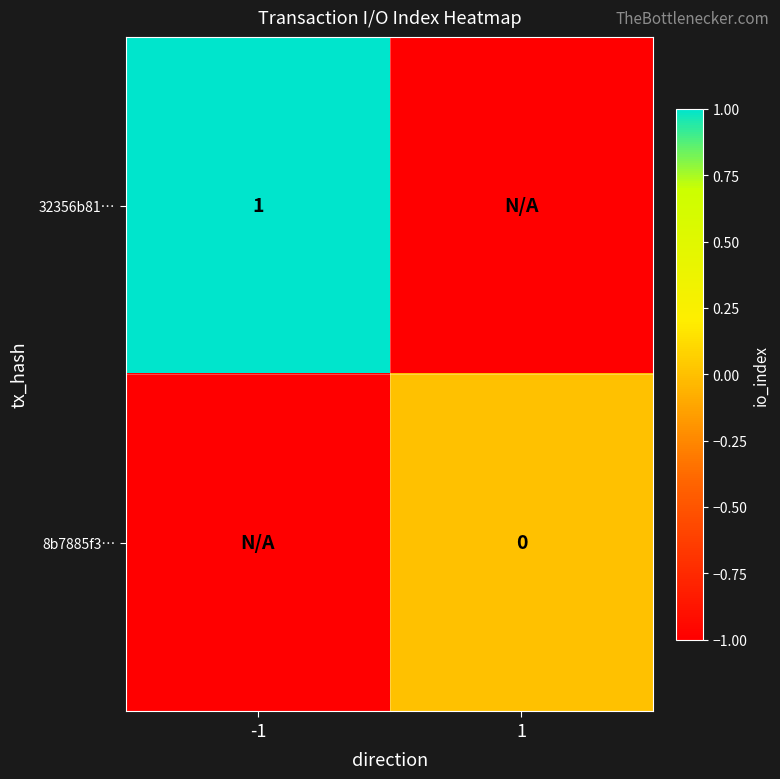

What is the difference between the highest and lowest values at 1?

1